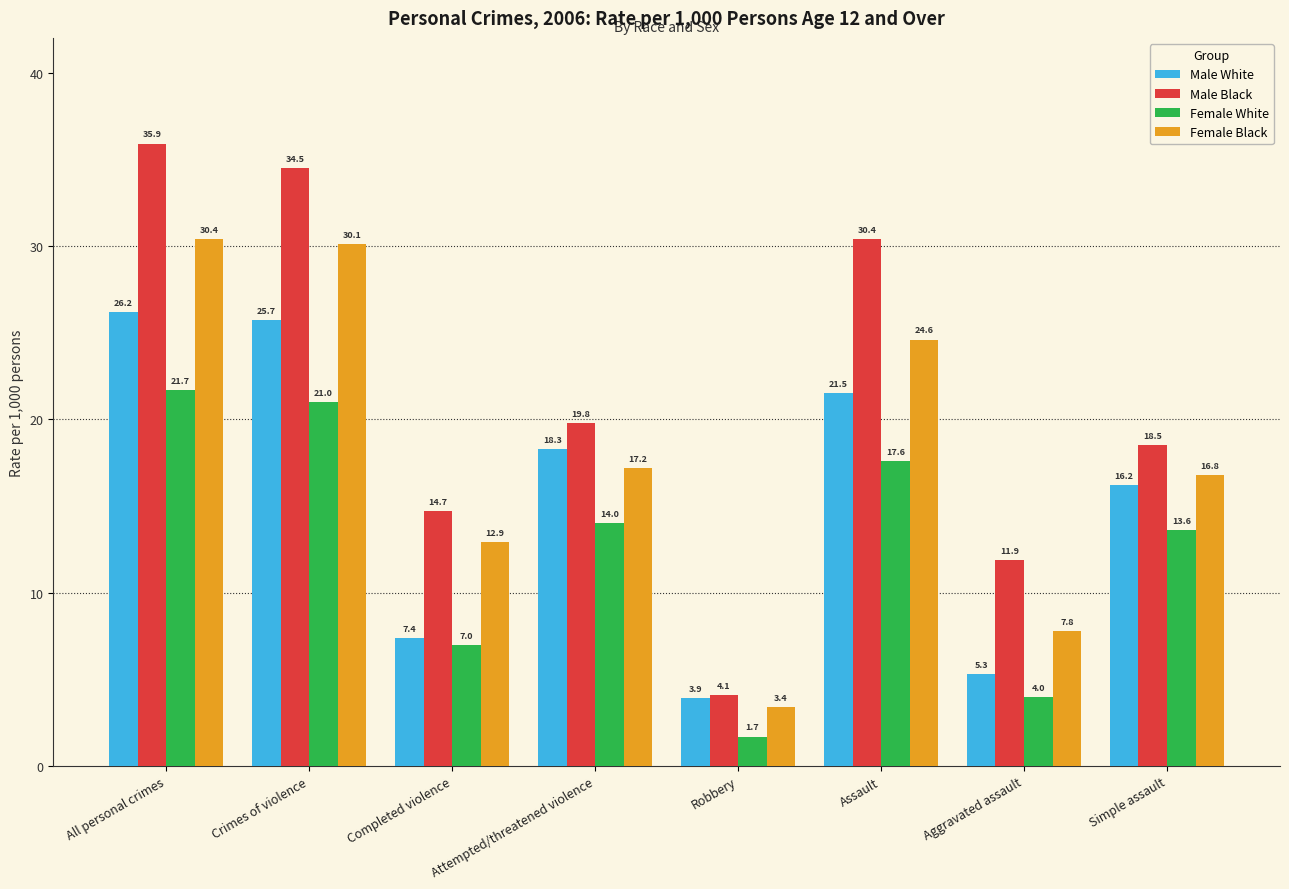

What is the difference between the Male Black values at All personal crimes and Attempted/threatened violence?

16.1